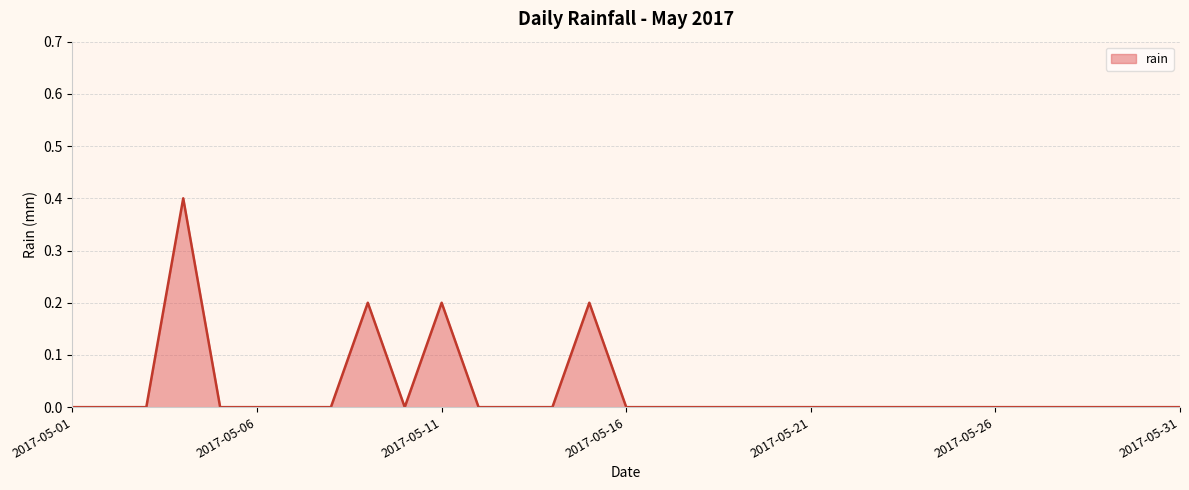

Does the chart have visible grid lines?

Yes